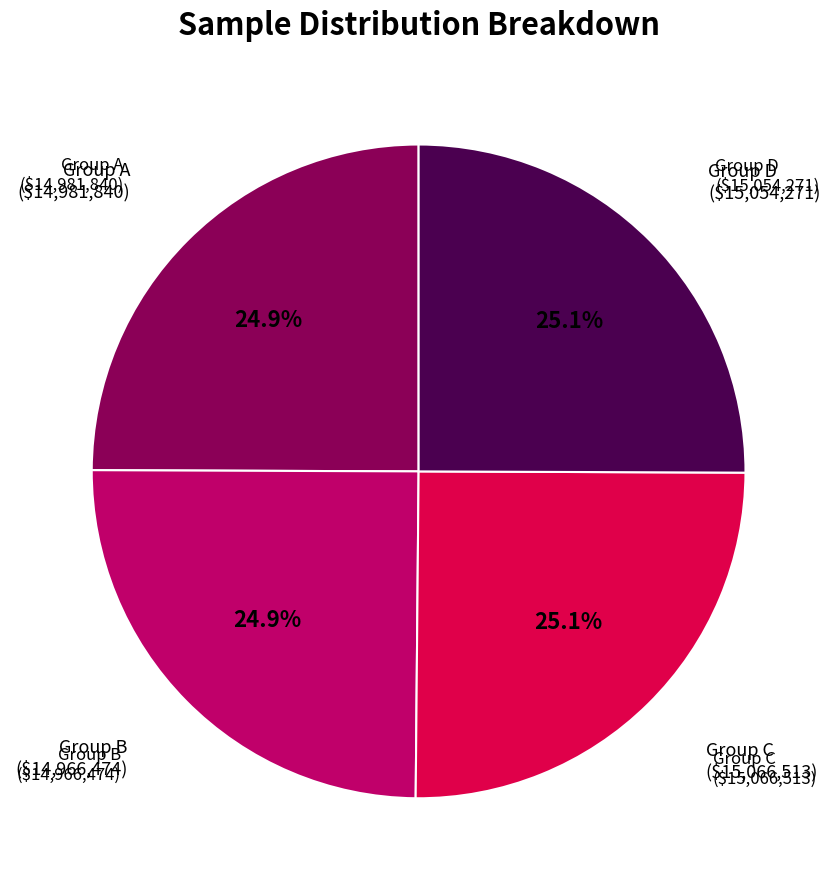

What is the ratio of the value at Group C to the value at Group A?

1.0